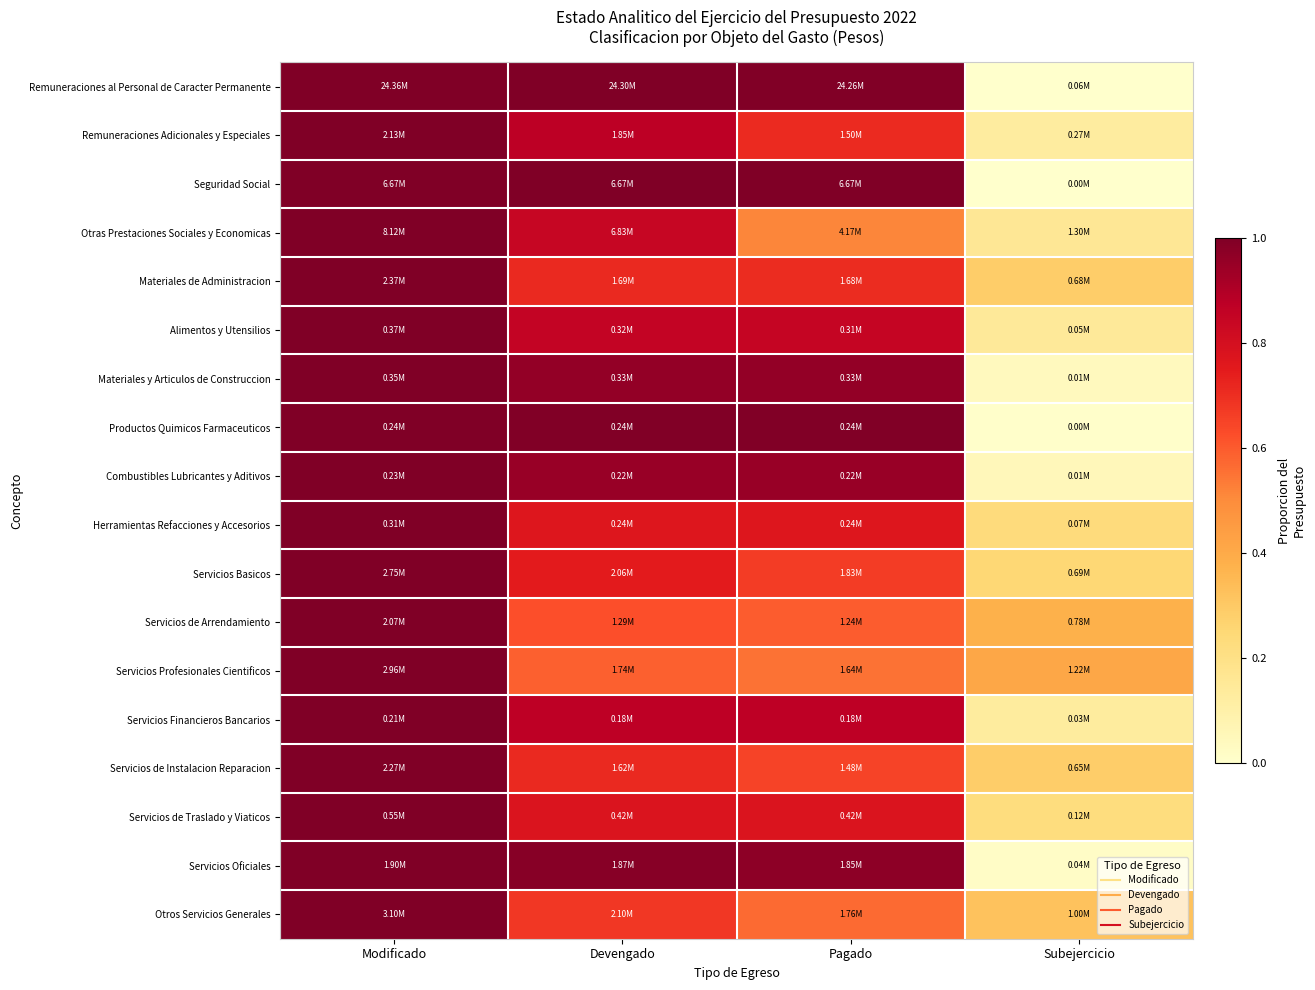

At which category is the sum across all series the highest?

Modificado